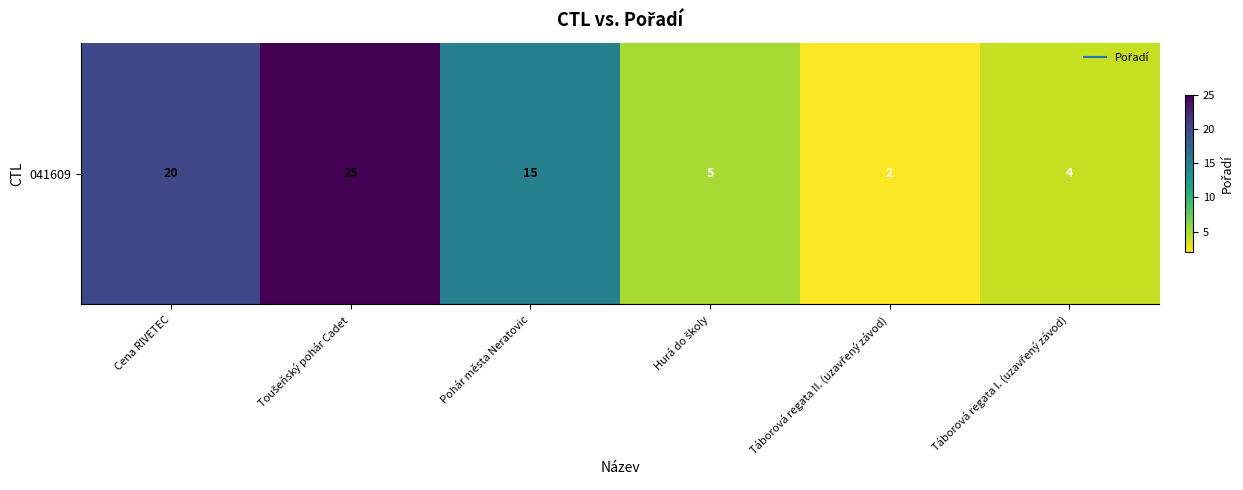

Is it true that the value at Pohár města Neratovic is 7?

False